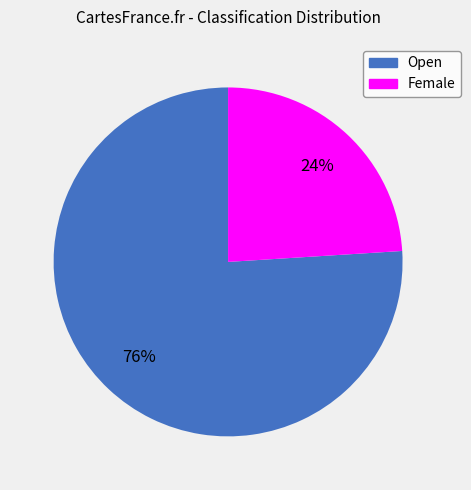

Is it true that Open is 91% of the pie?

False